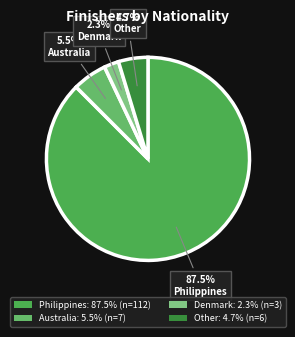

Do Other and Australia together represent more than half of the pie?

No